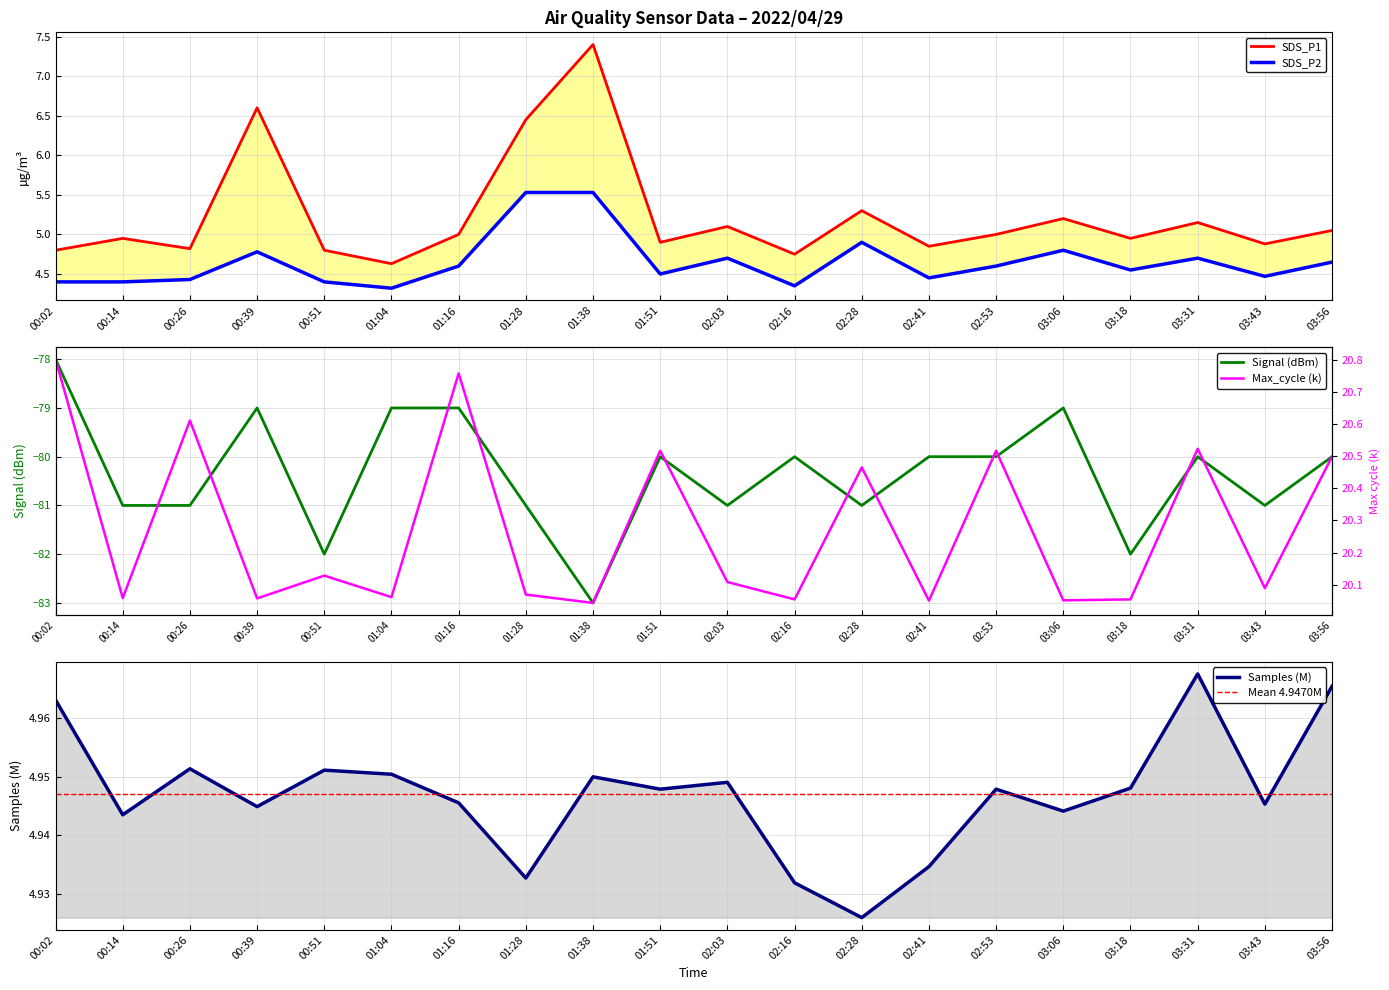

Which category has the highest value in the Max_cycle series?

00:02